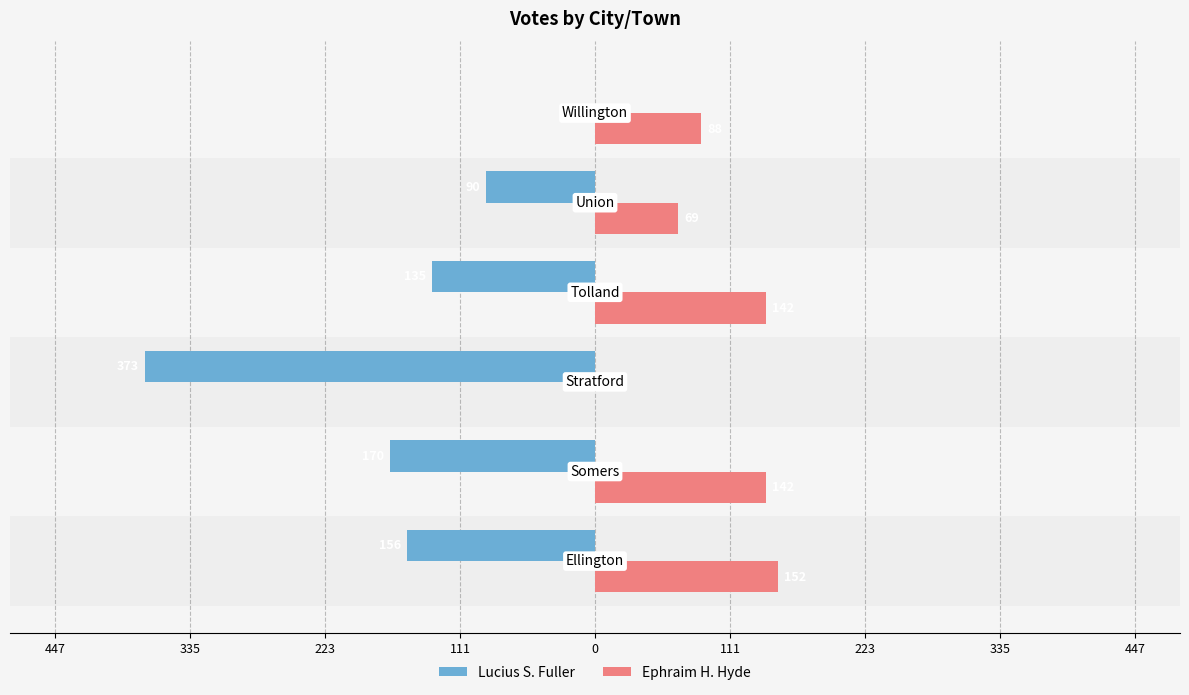

What are all the series names shown in the legend?

Lucius S. Fuller, Ephraim H. Hyde